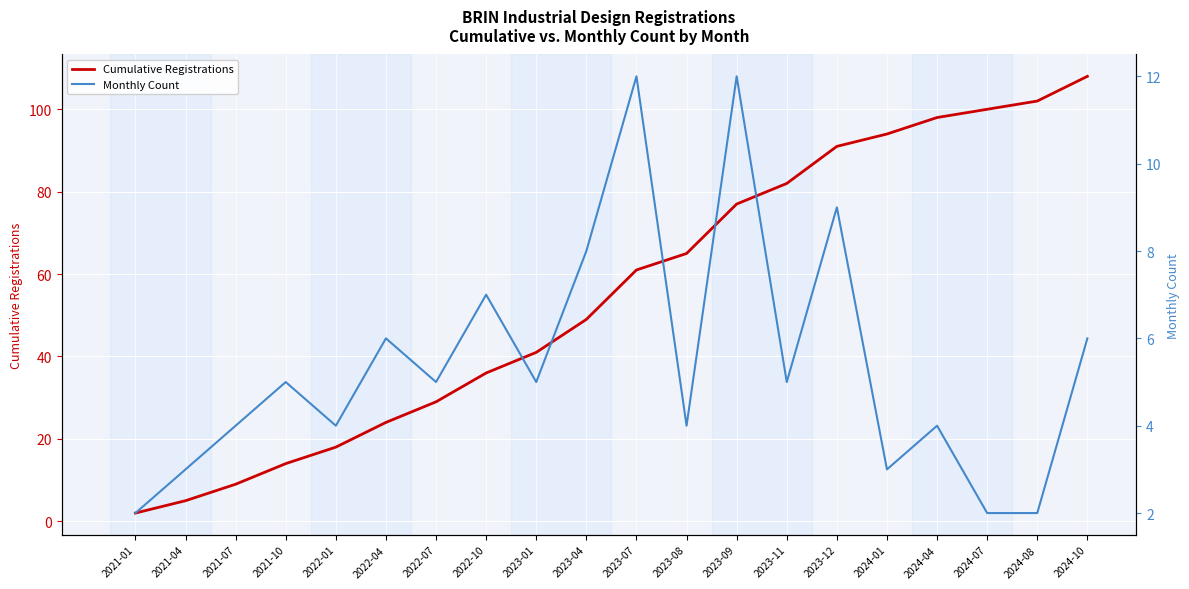

What is the difference between the Cumulative Registrations values at 2023-01 and 2024-07?

59